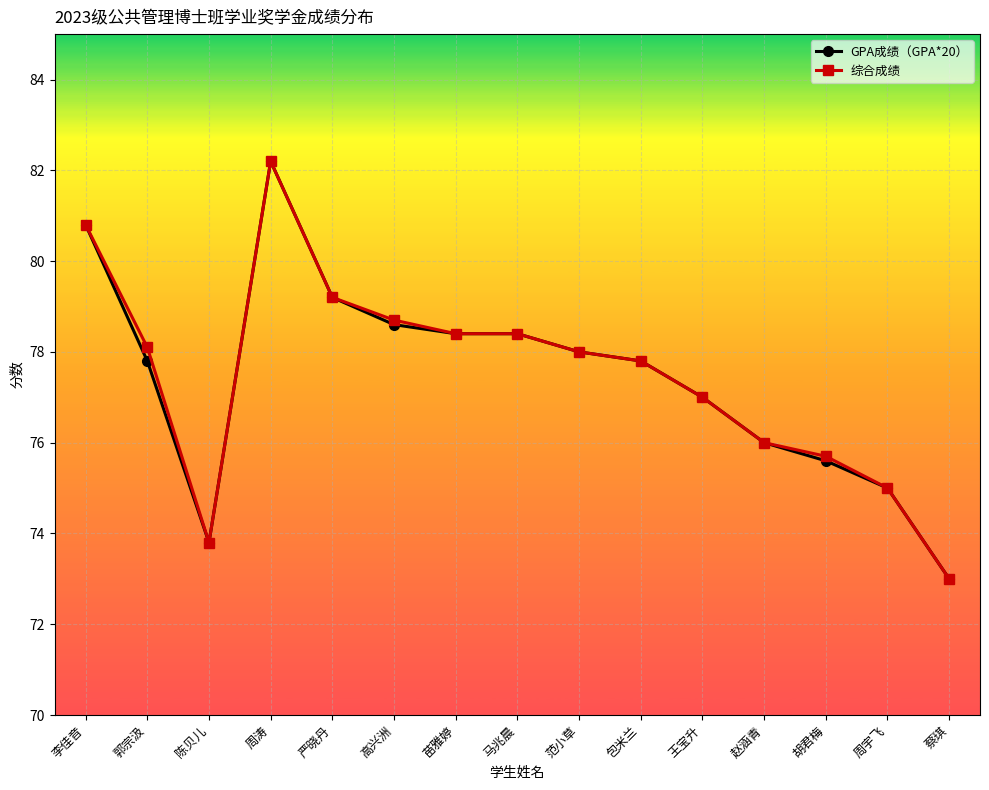

What is the lowest value of the 综合成绩 series?

73.0